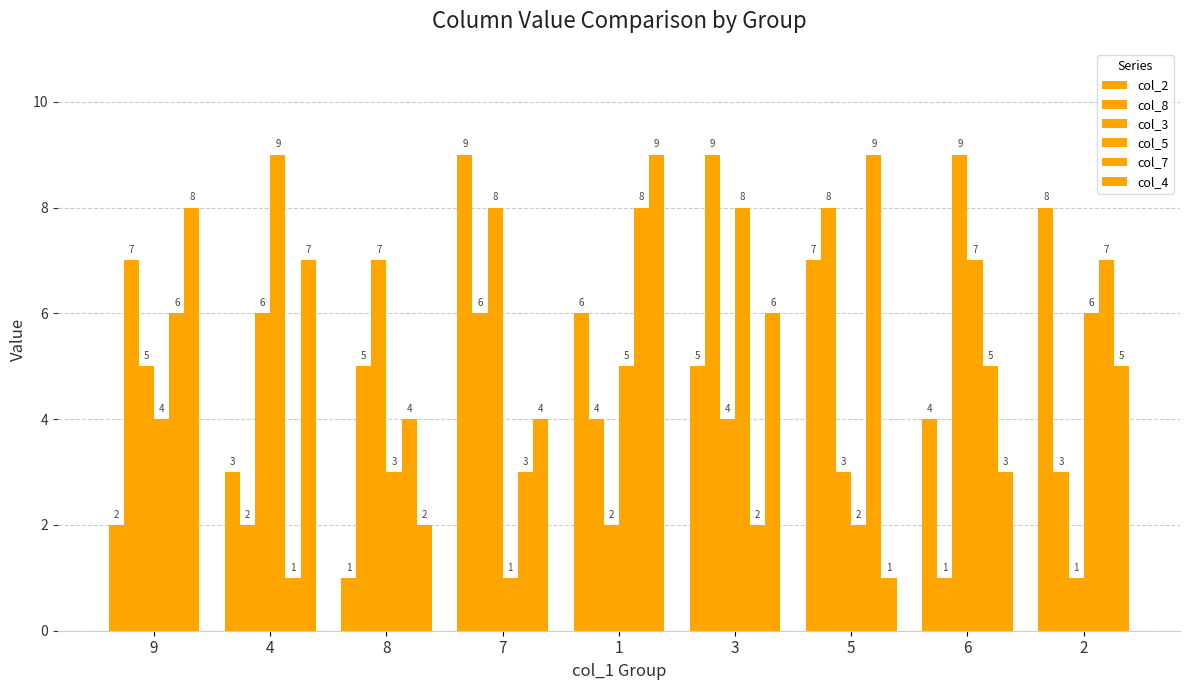

Count the number of data series in this chart.

6